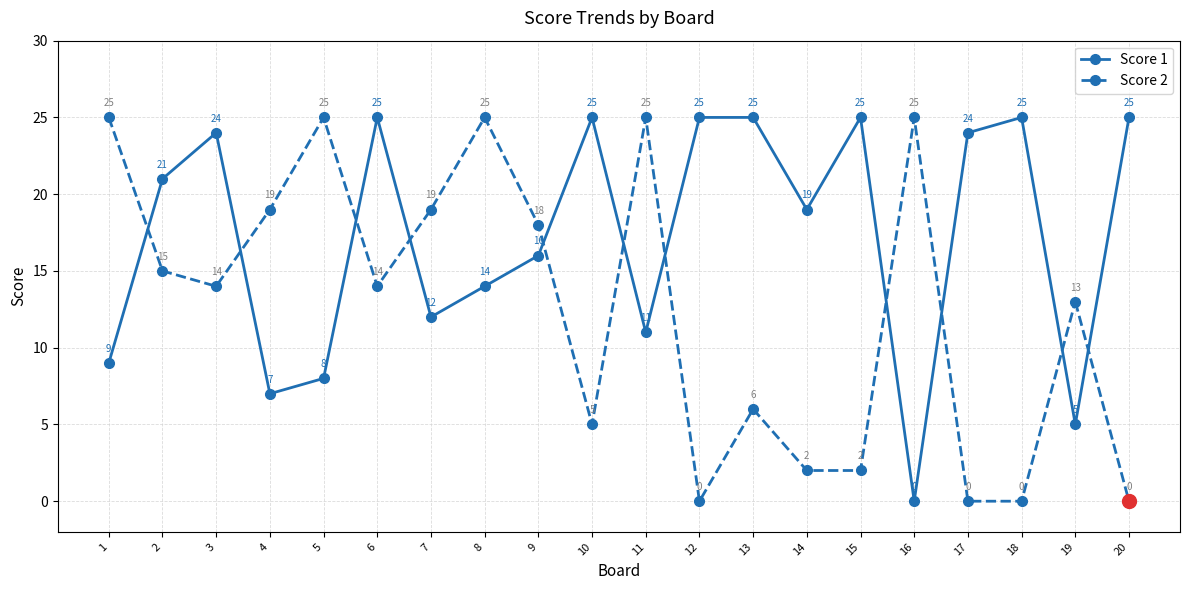

Which label corresponds to the largest value in the chart?

6